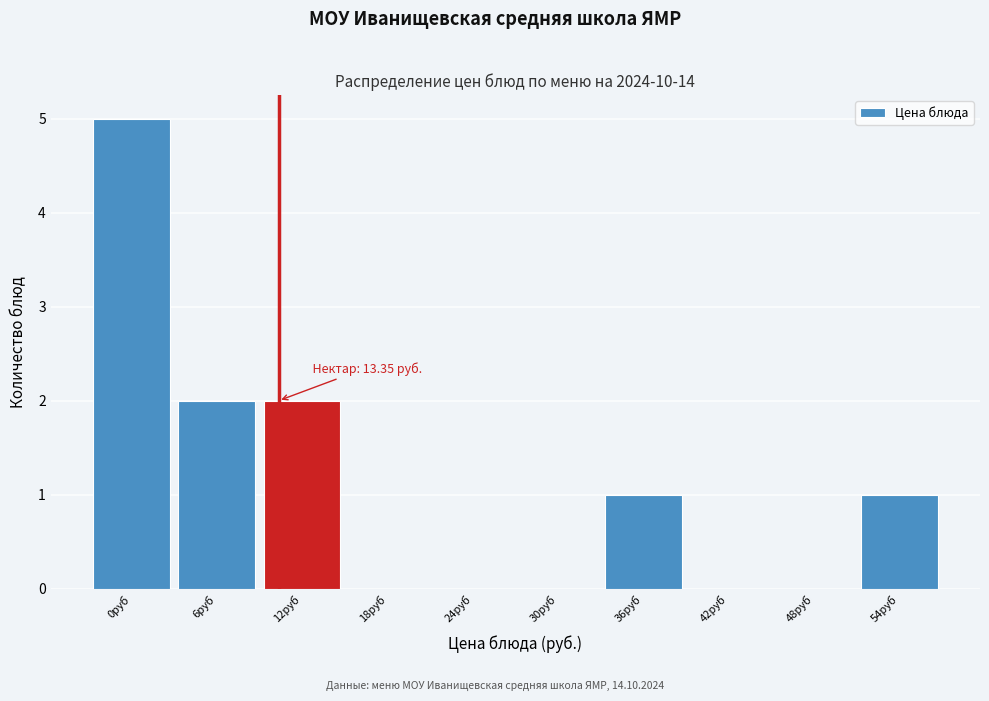

Reading left to right, what are all the values shown in this chart?

0руб=5	6руб=2	12руб=2	18руб=0	24руб=0	30руб=0	36руб=1	42руб=0	48руб=0	54руб=1